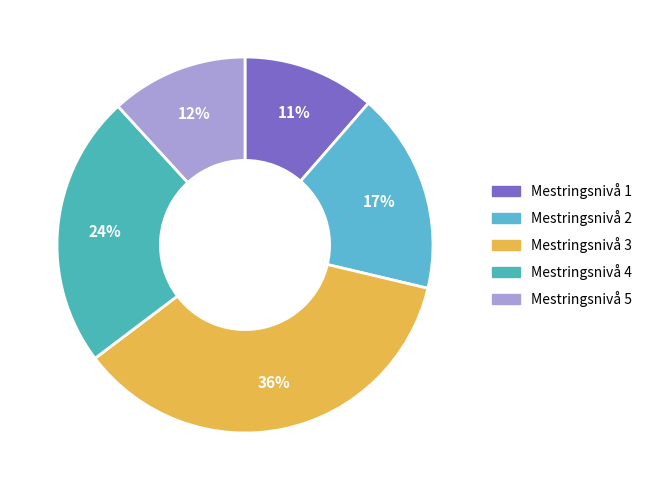

Is it true that Mestringsnivå 1 is 11% of the pie?

True